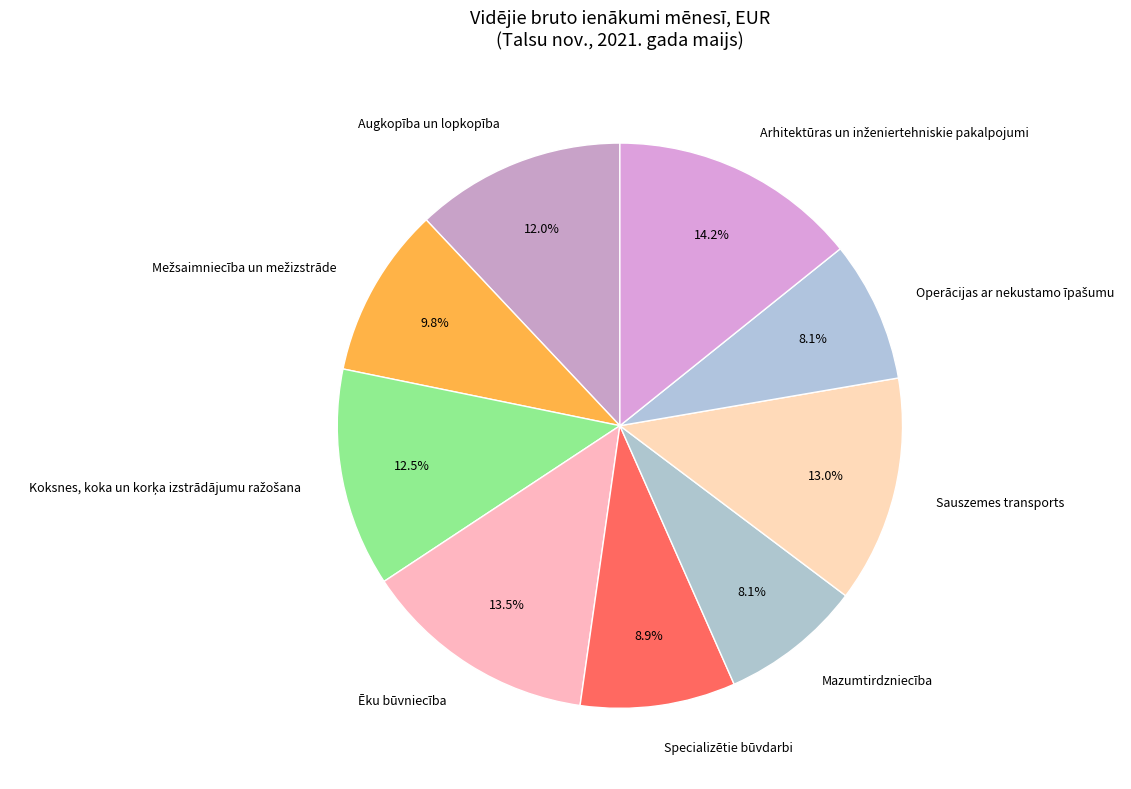

To the nearest percent, what is the combined percentage of Sauszemes transports and Ēku būvniecība?

26%